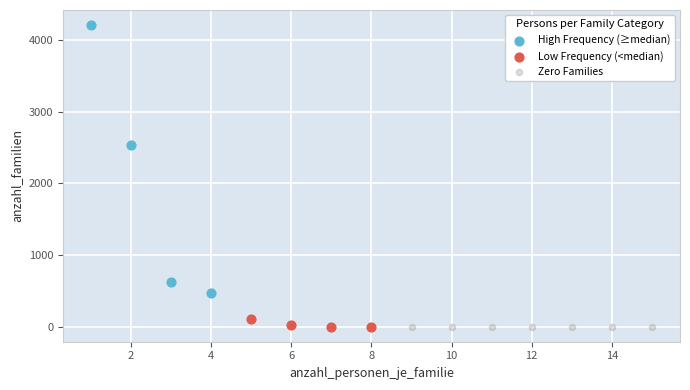

Which series contains the highest Y value?

High Frequency (≥median)